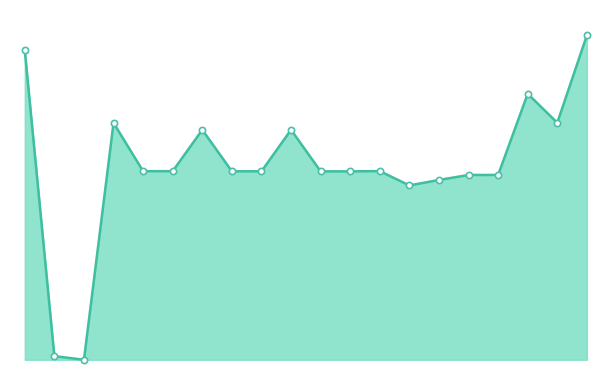

Reading left to right, transcribe all the data shown in this chart.

744388	8818	0	569845	453755	453803	553257	453452	453489	553288	453366	453291	453916	419477	432675	444633	444708	639991	570241	780708